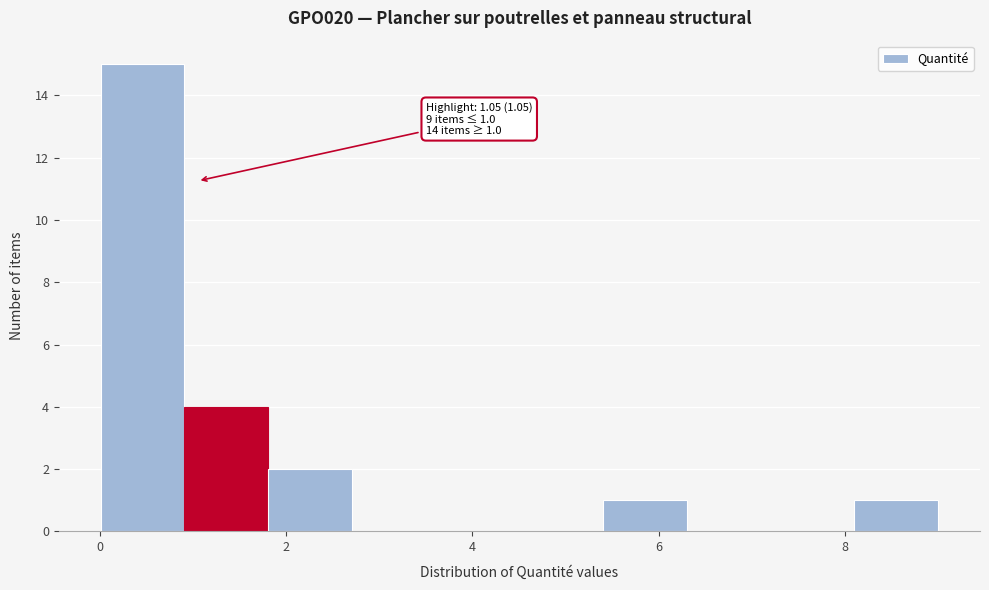

Which range on the x-axis has the tallest bar?

0.0 to 1.0